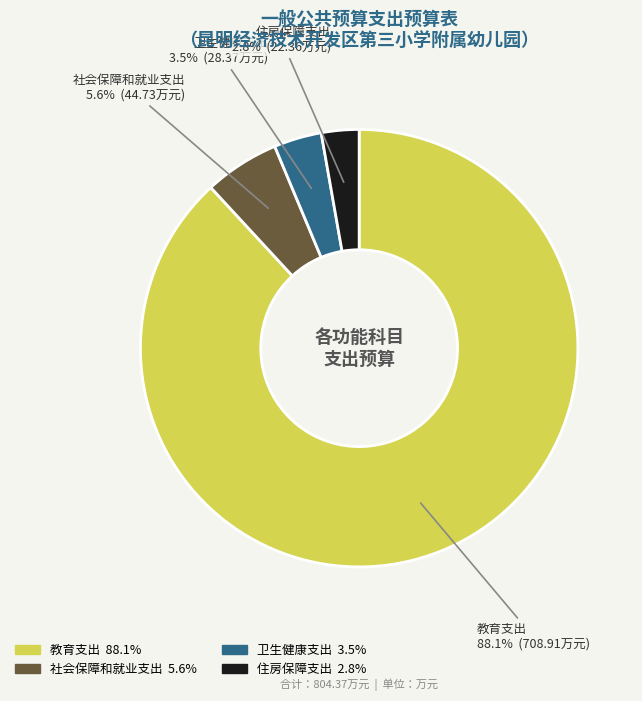

Which has a higher value, 教育支出 or 社会保障和就业支出?

教育支出